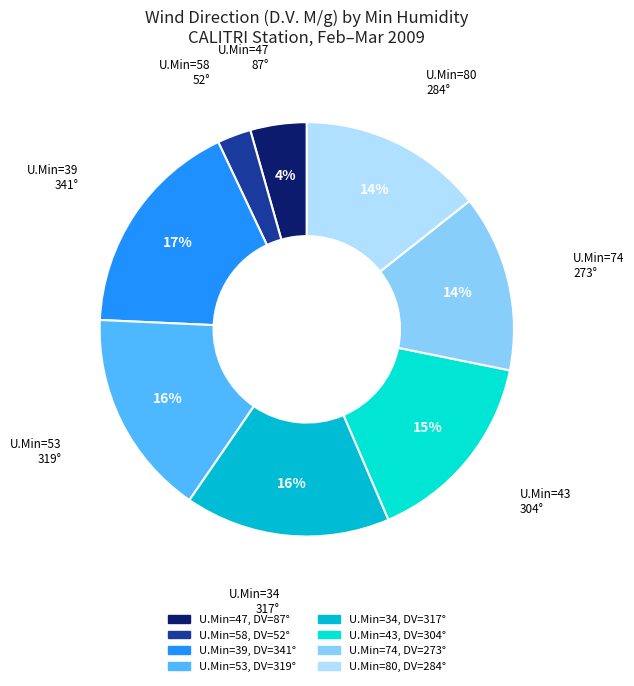

Is there any slice that represents more than half of the pie?

No